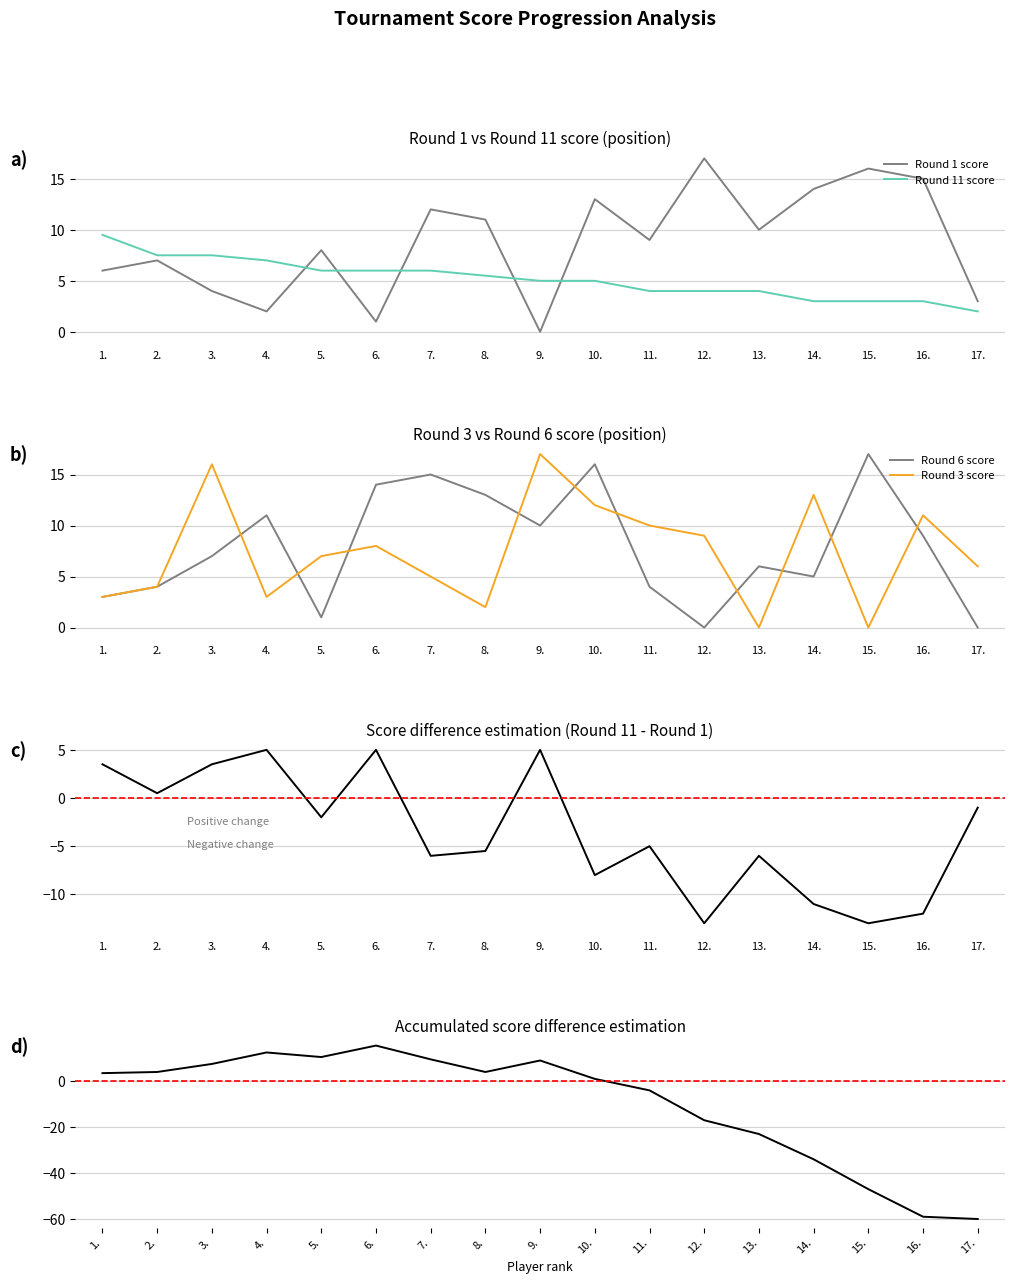

Rank the series by their maximum value, from lowest to highest.

Round 11 score, Round 1 score, Round 6 score, Round 3 score